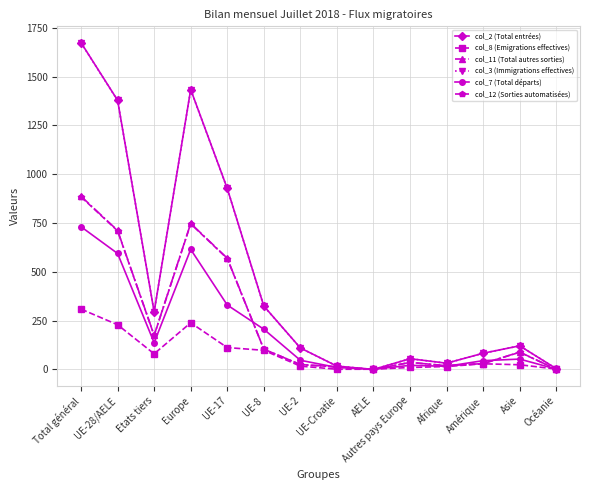

Which series has the largest range (max minus min)?

col_2 (Total entrées)